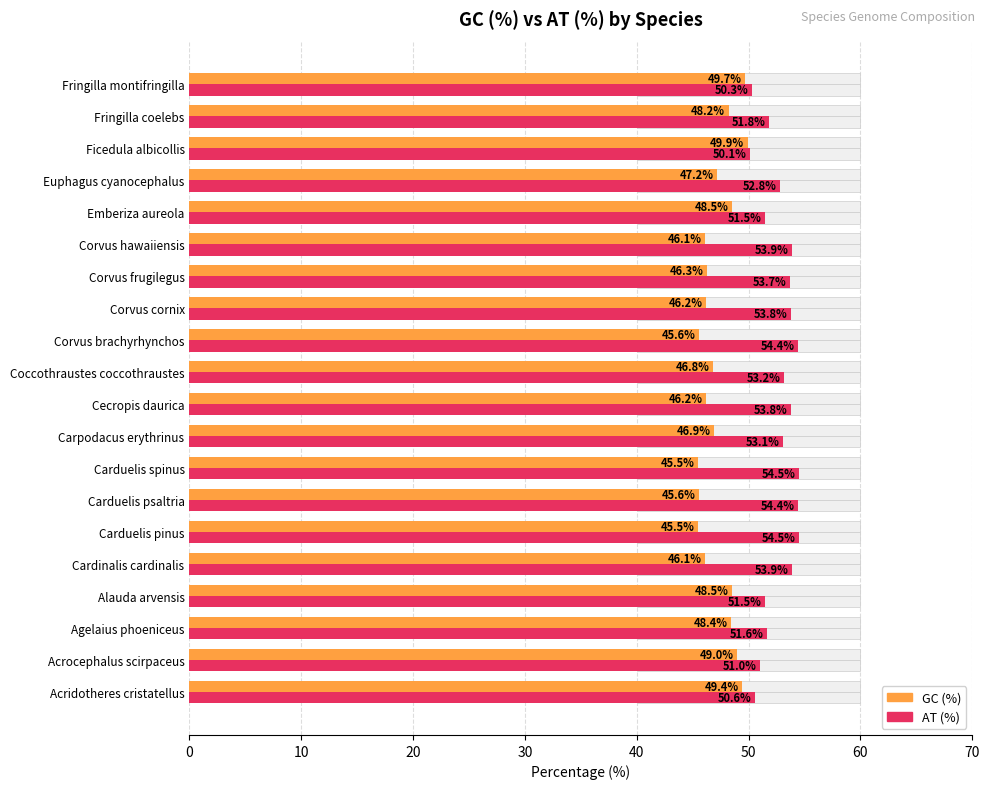

Is the value of GC (%) at Carduelis spinus greater than the value of AT (%) at Ficedula albicollis?

No